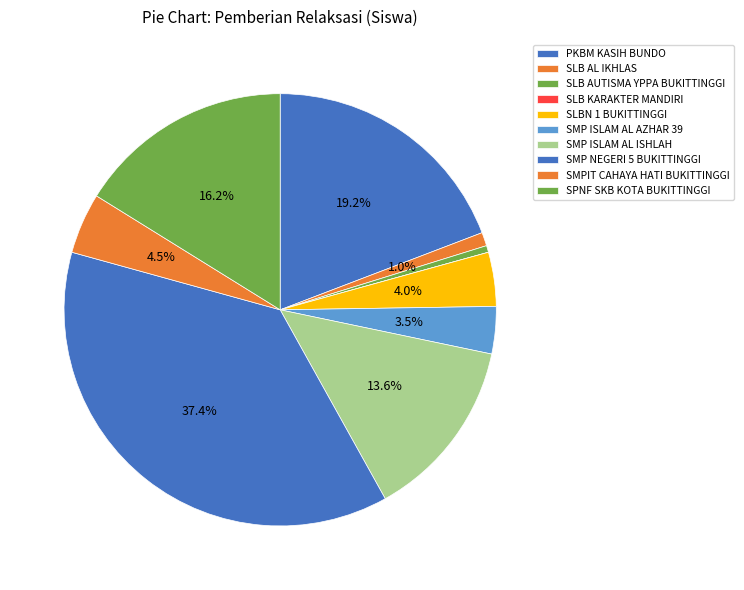

Does SLBN 1 BUKITTINGGI represent more than half of the total?

No